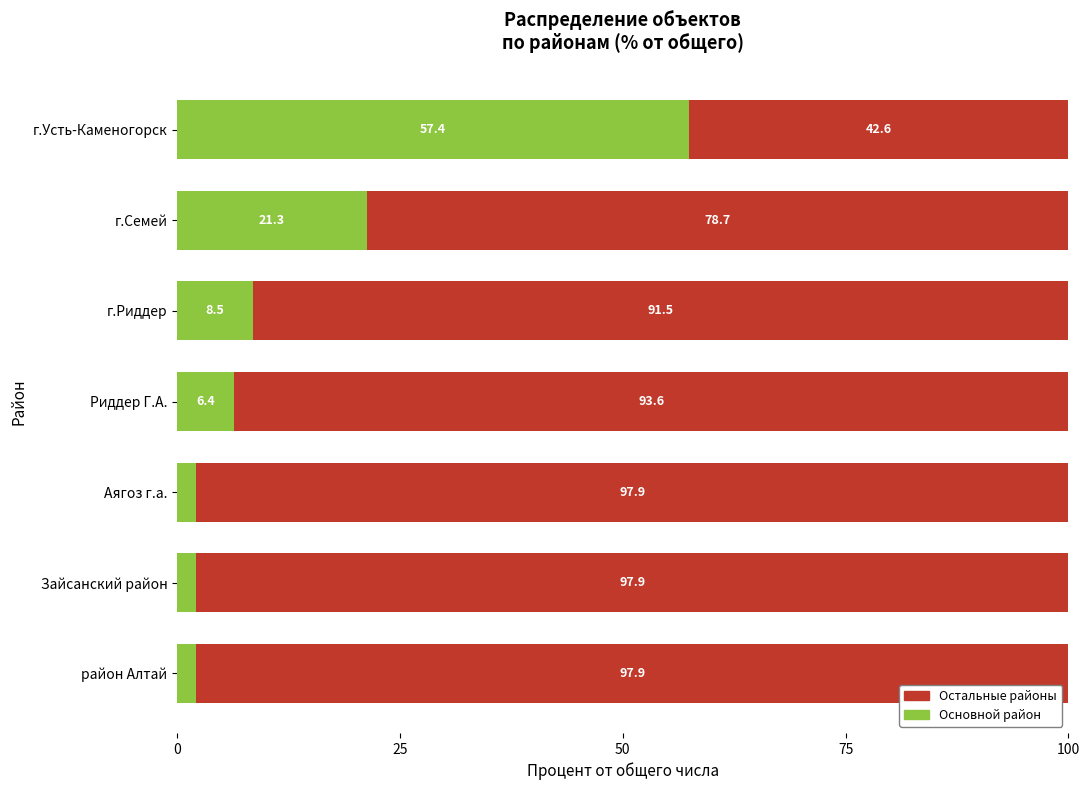

Where is Основной район nearest to the value 29?

г.Семей